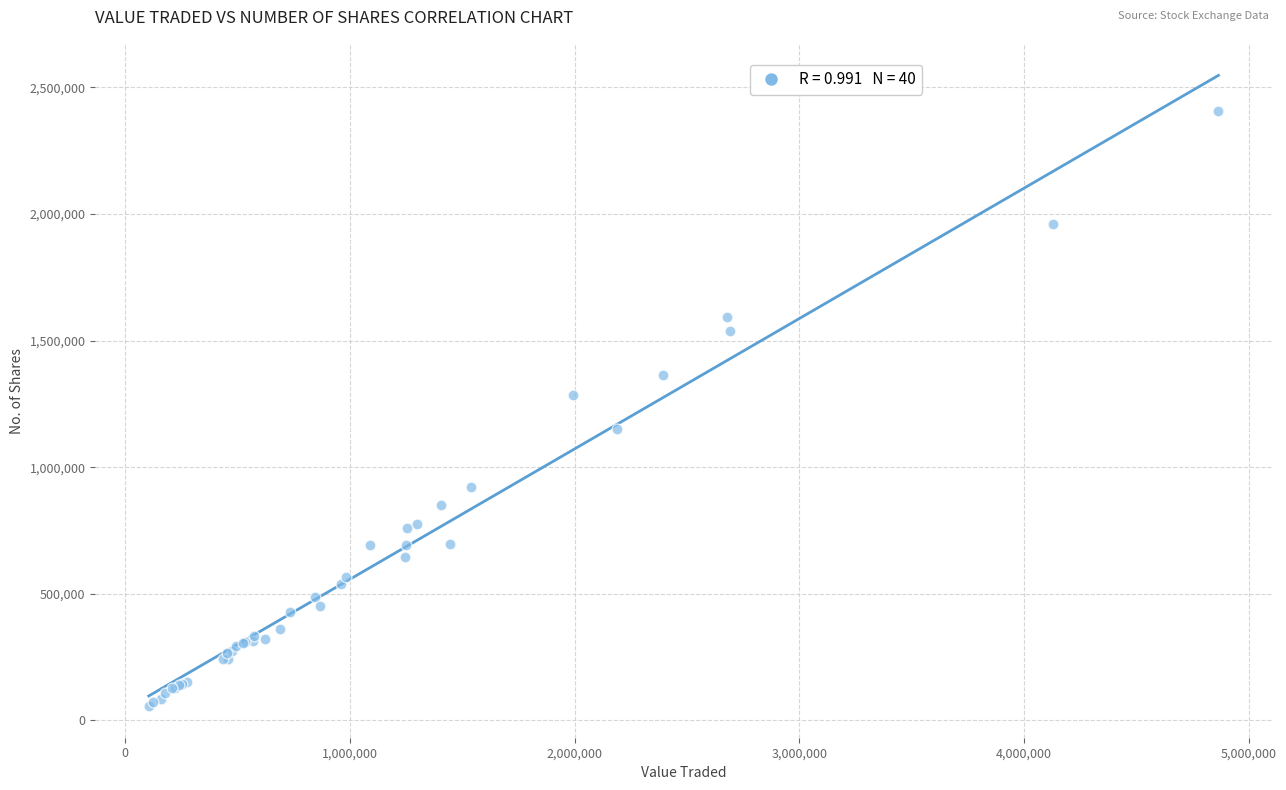

What Y value in the scatter plot is closest to 1231811?

1284488